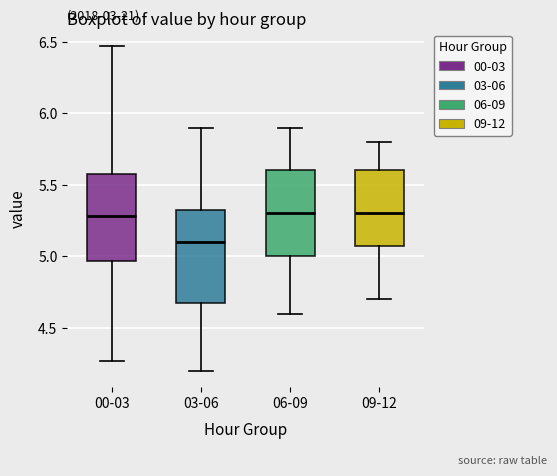

Reading left to right, read every box against the y-axis: the position of its median line, the range the box covers, and the ends of its whiskers. The values are not printed on the chart, so give them approximately, as read against the axis.

00-03: median 5.30, box 4.95 to 5.60, whiskers 4.25 to 6.45
03-06: median 5.10, box 4.70 to 5.35, whiskers 4.20 to 5.90
06-09: median 5.30, box 5.00 to 5.60, whiskers 4.60 to 5.90
09-12: median 5.30, box 5.10 to 5.60, whiskers 4.70 to 5.80